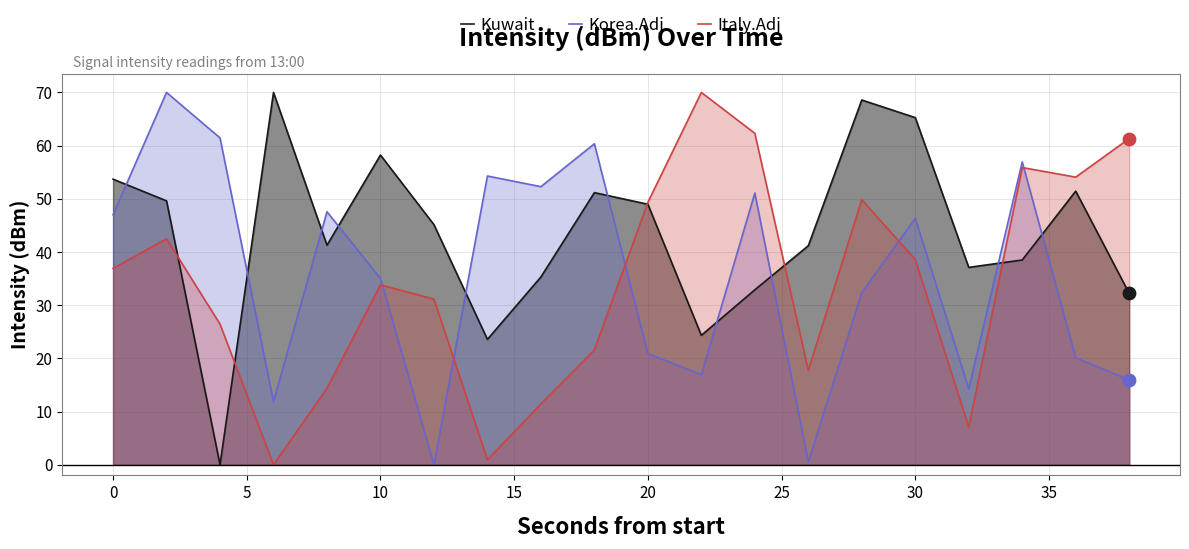

What are all the series names shown in the legend?

Kuwait, Korea.Adj, Italy.Adj